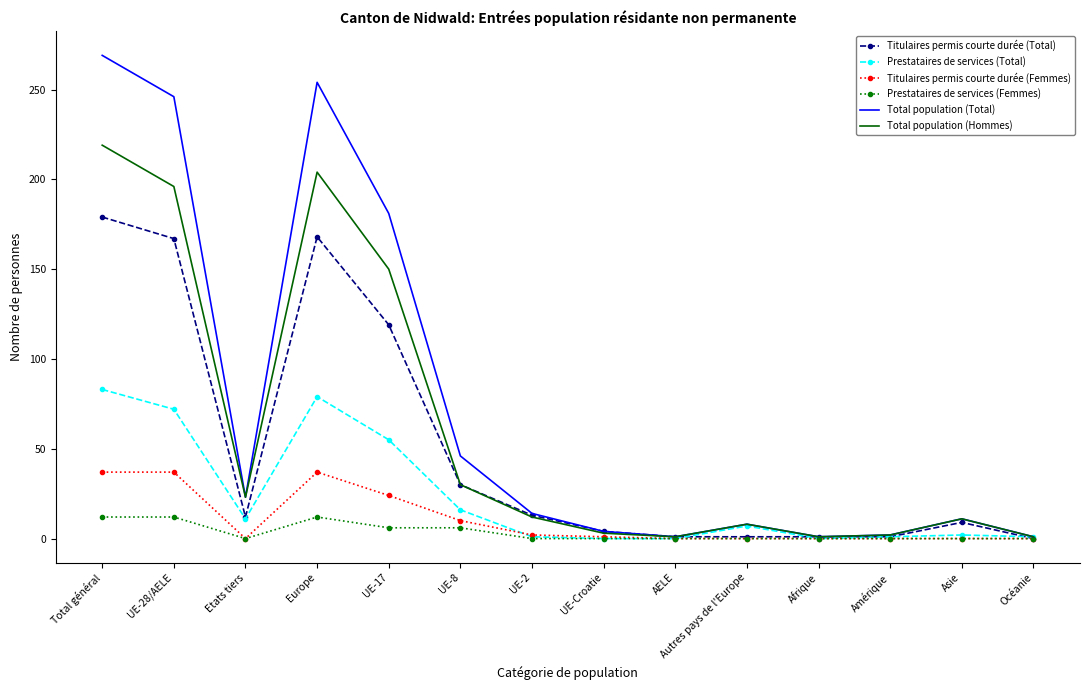

Which series has the largest range (max minus min)?

Total population (Total)